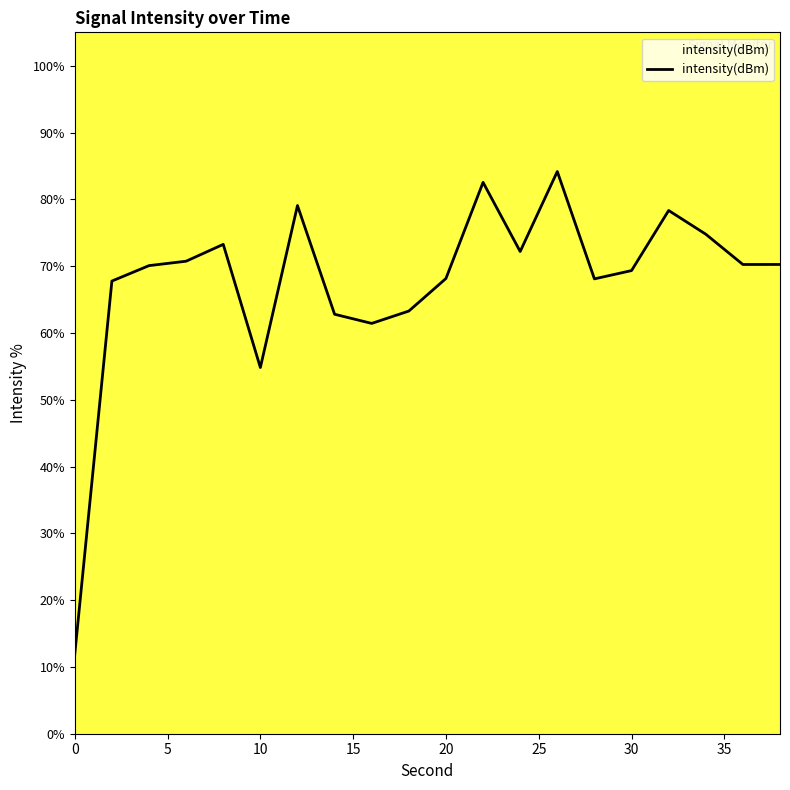

What is the smallest value displayed?

11.9